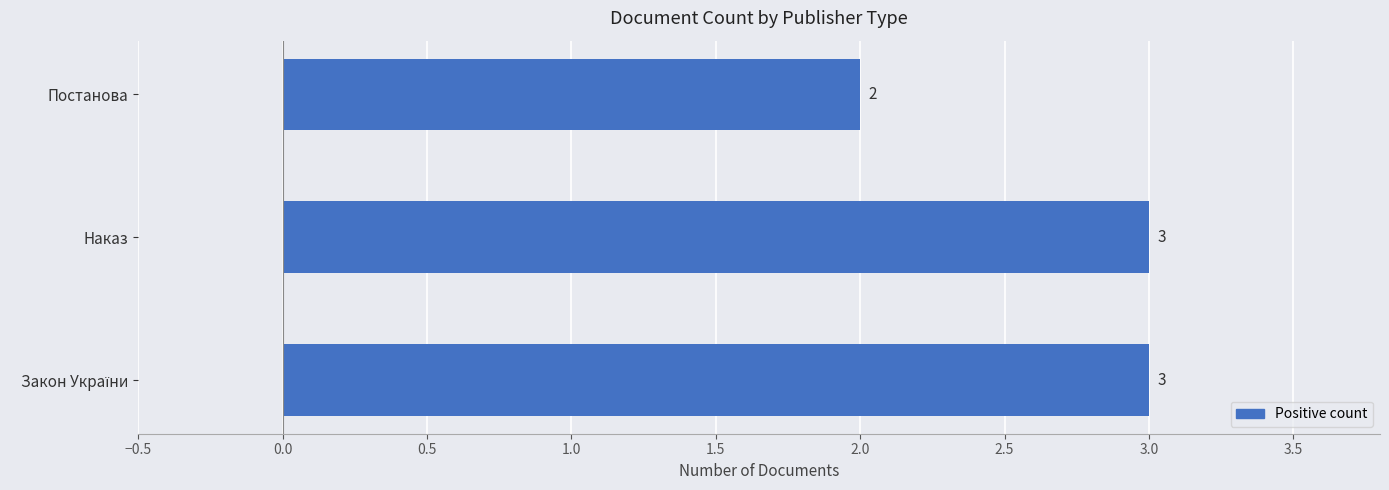

The value at Постанова is 2. True or false?

True